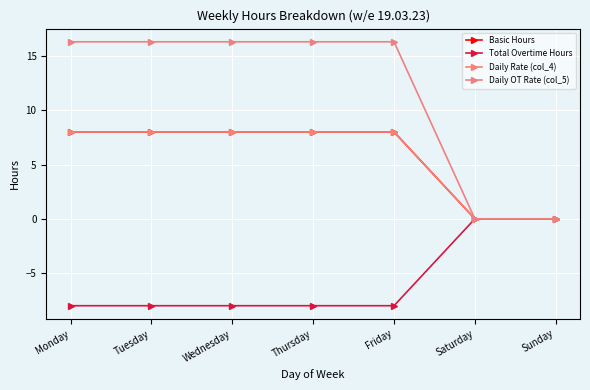

Does the chart have visible grid lines?

Yes